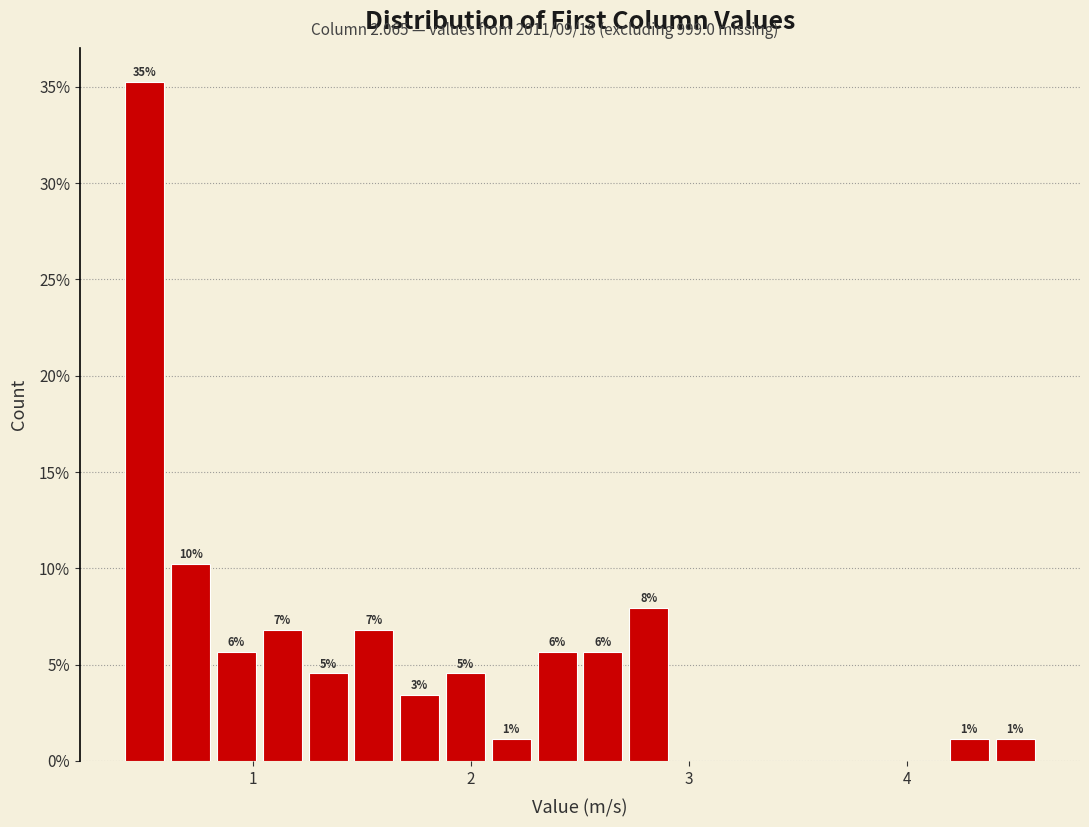

Around what value on the x-axis is the tallest bar? Give the approximate position of its centre, as read against the axis.

0.5